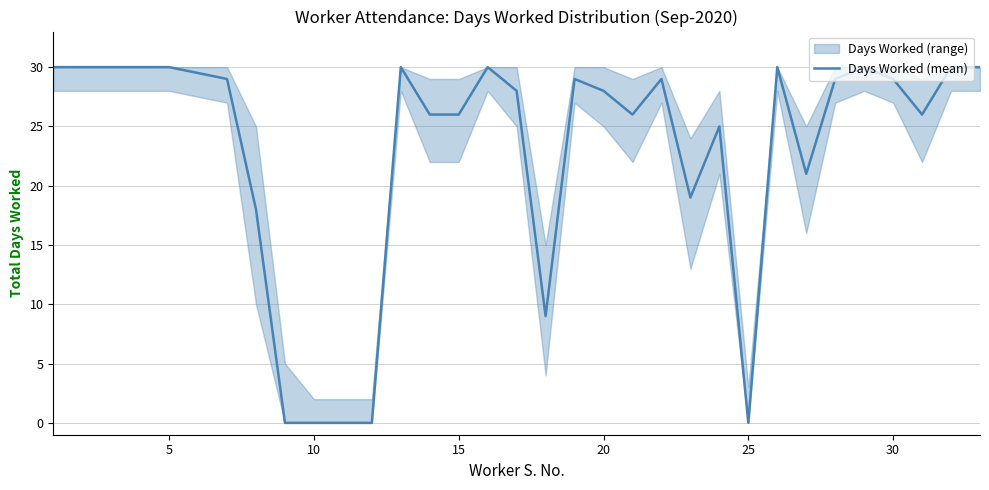

What value does the Days Worked (mean) series have at 20, to the nearest 10?

30